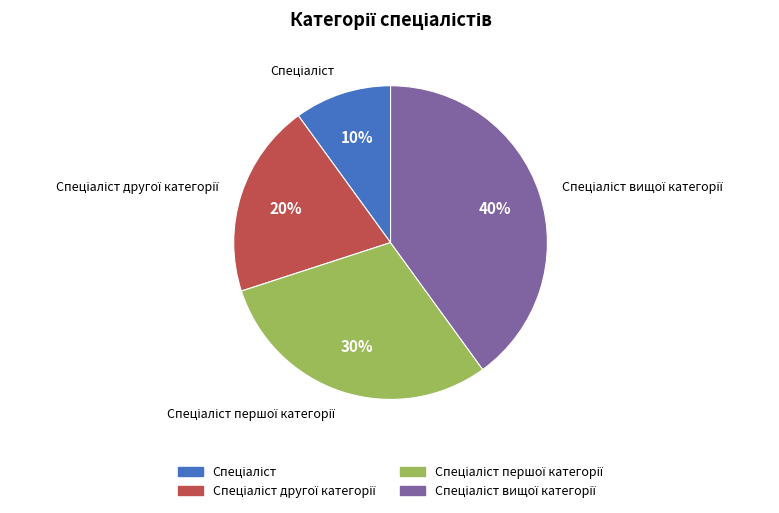

Is there a majority slice in this chart?

No